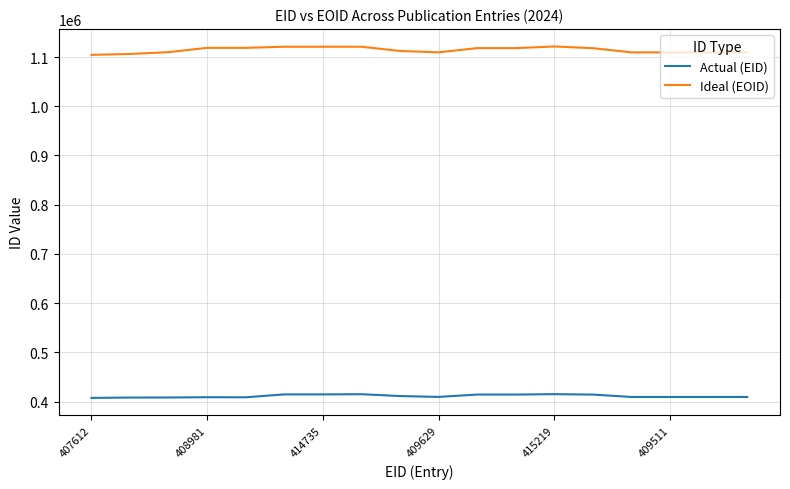

True or false: Actual (EID) and Ideal (EOID) cross at least once.

False